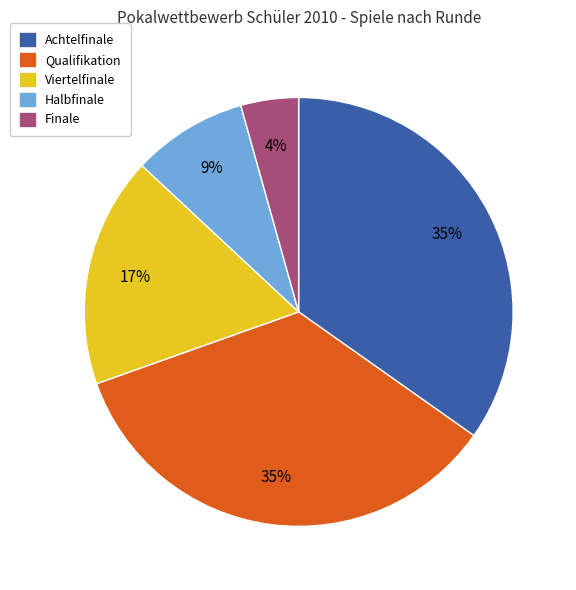

Count the number of slices in the pie.

5